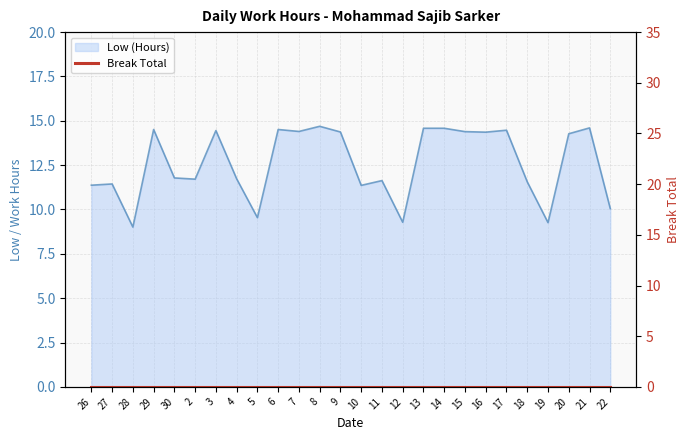

How many interior local valleys (lower than both neighbors) does the data have?

8